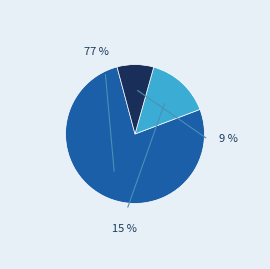

Which category accounts for the majority?

История России